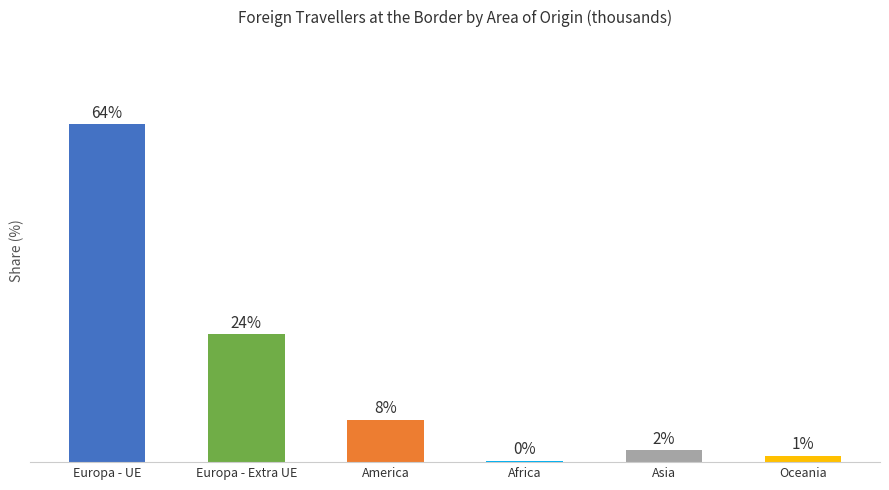

What is the greatest value displayed?

64.0